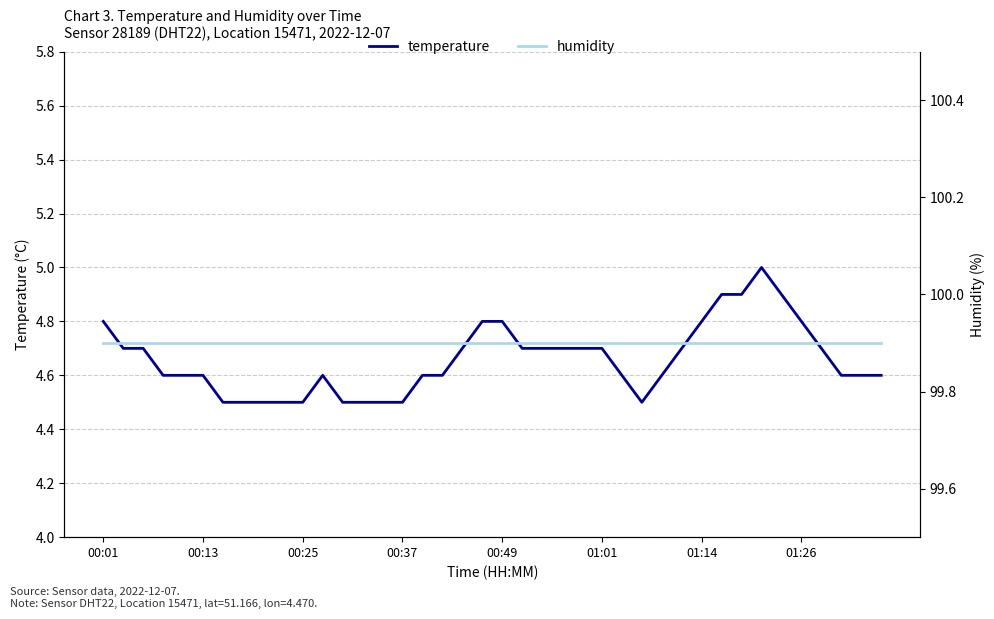

What are all the series names shown in the legend?

temperature, humidity